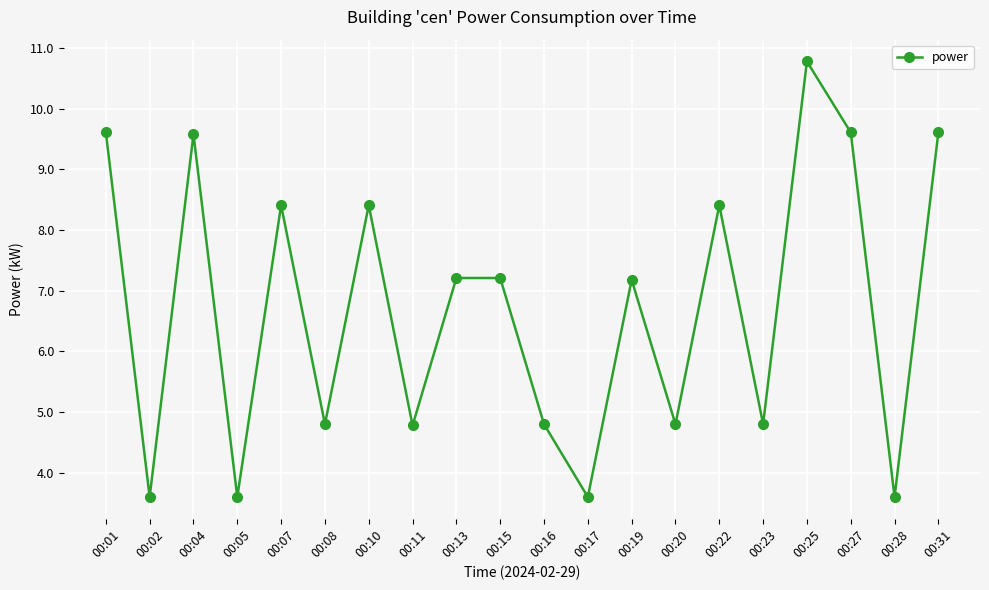

The value at 00:19 is 7.2. True or false?

True